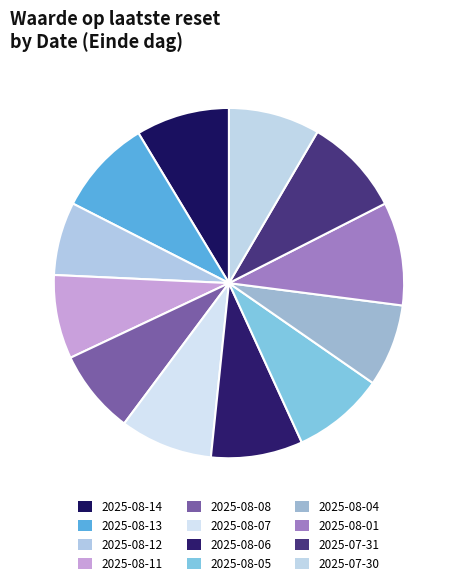

Is 2025-07-31 the majority of the pie?

No